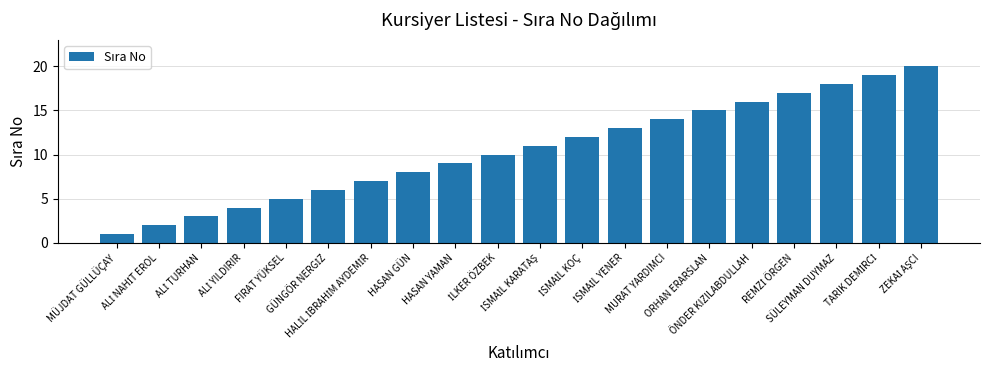

What is the value of the 20th bar from the left?

20